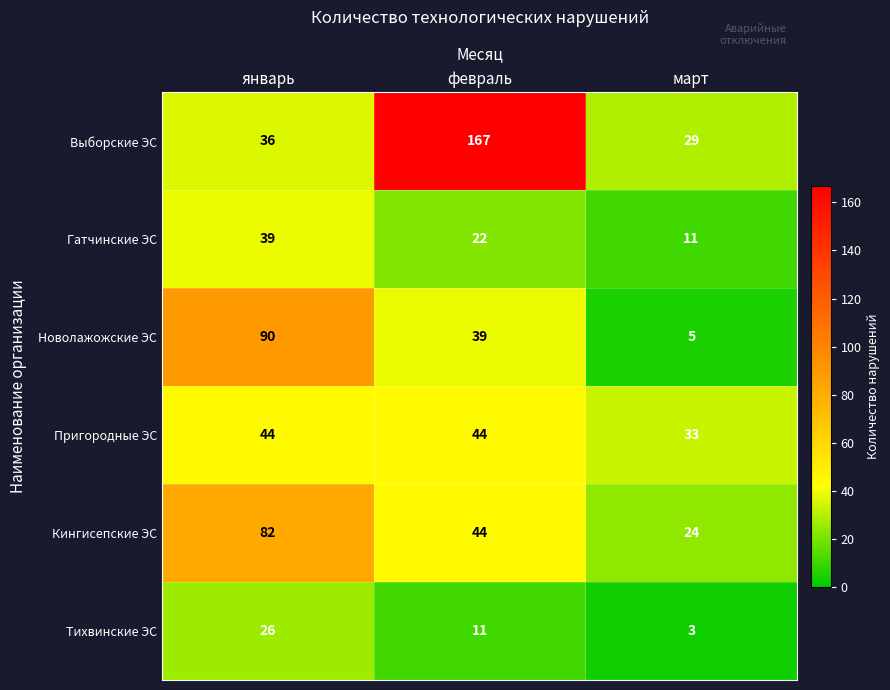

Between январь and февраль, which series saw the biggest shift?

Выборские ЭС